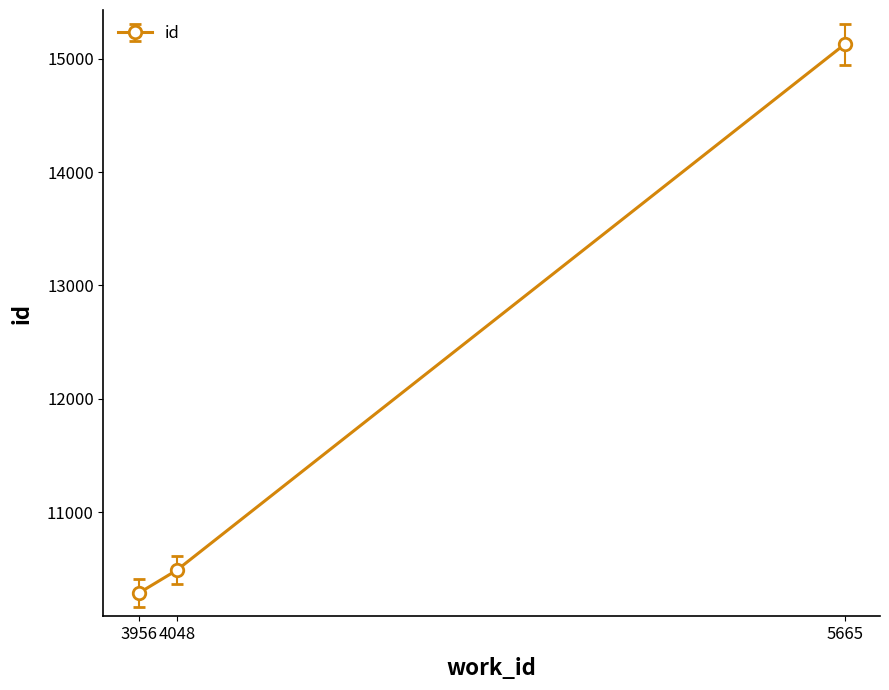

What is the change in value from 3956 to 4048?

+202